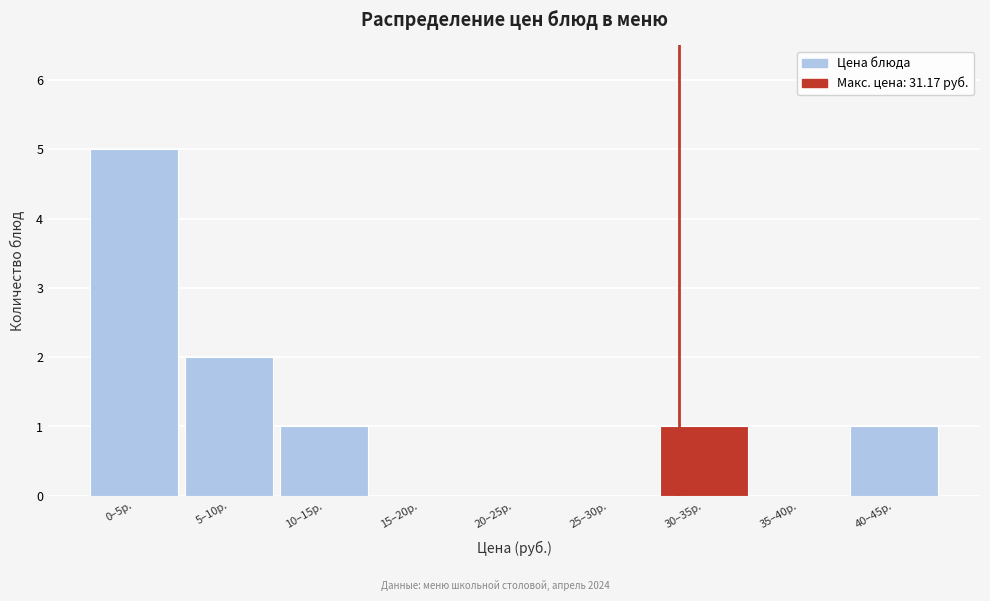

Reading left to right, what are all the values shown in this chart?

0–5р.=5	5–10р.=2	10–15р.=1	15–20р.=0	20–25р.=0	25–30р.=0	30–35р.=1	35–40р.=0	40–45р.=1